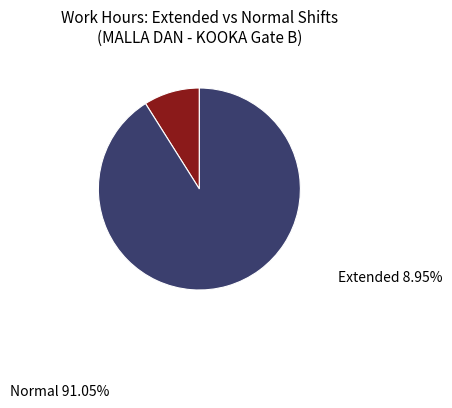

Is there any slice that represents more than half of the pie?

Yes